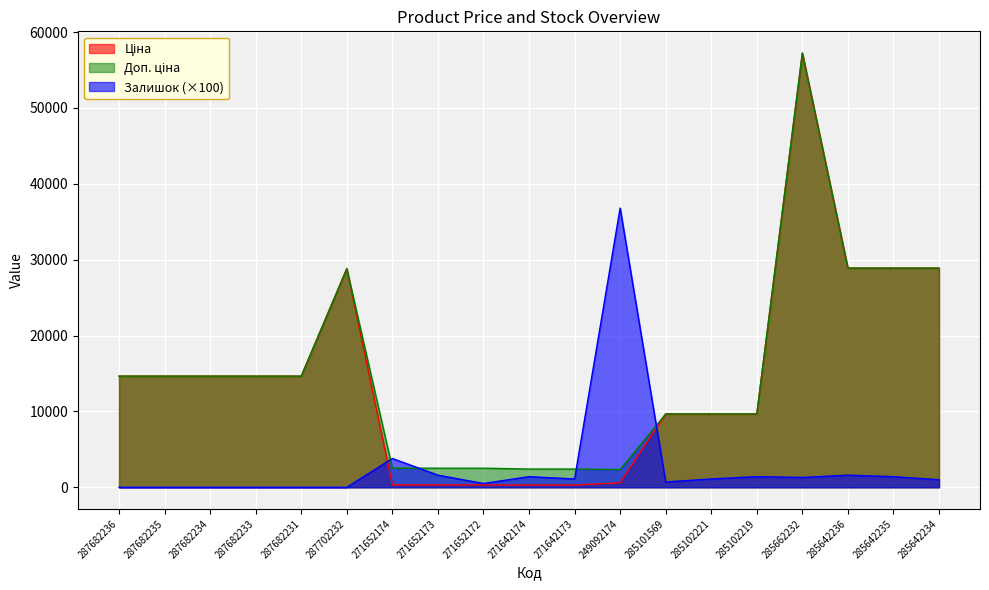

How many categories are shown in the chart?

19